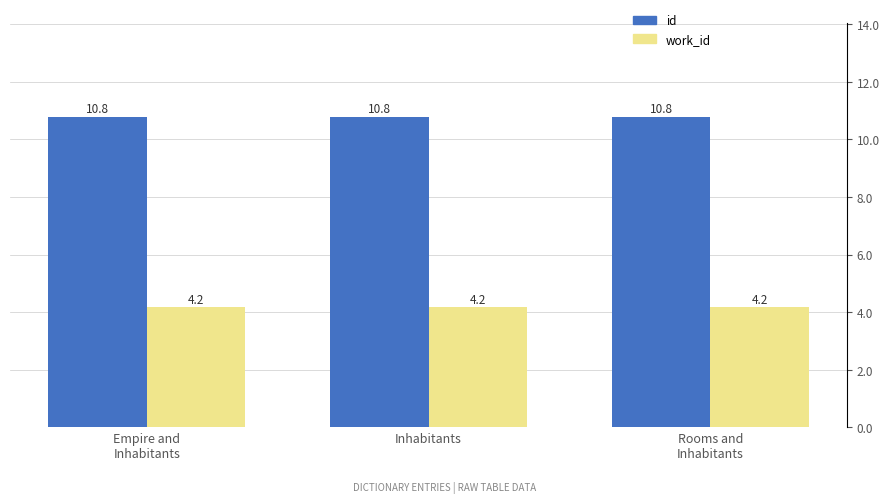

The value of work_id at Inhabitants is 1.4. True or false?

False